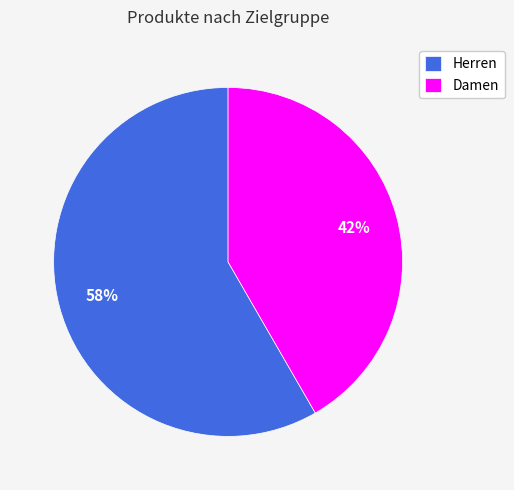

What is the smallest slice in the pie chart?

Damen